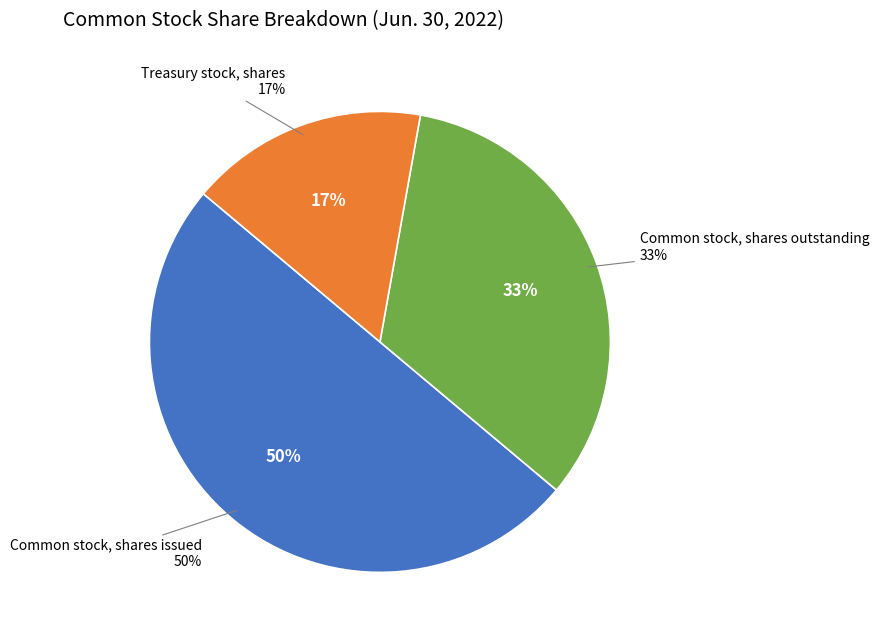

To the nearest percent, what is the difference between the largest and smallest slice percentages?

33%